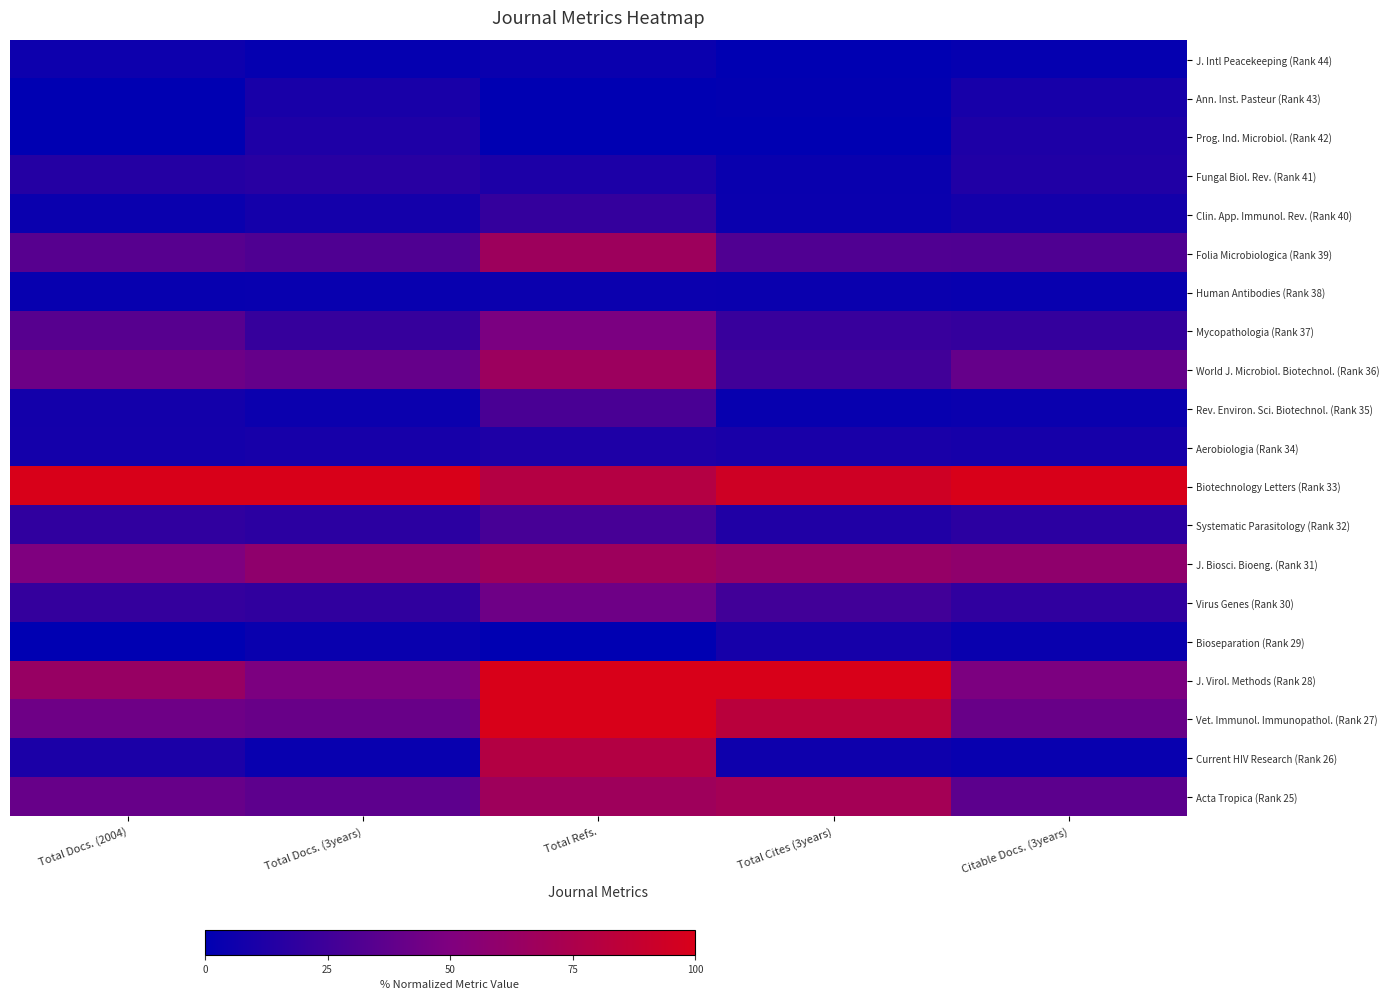

Between Total Refs. and Total Cites (3years), which series saw the biggest shift?

Current HIV Research (Rank 26)